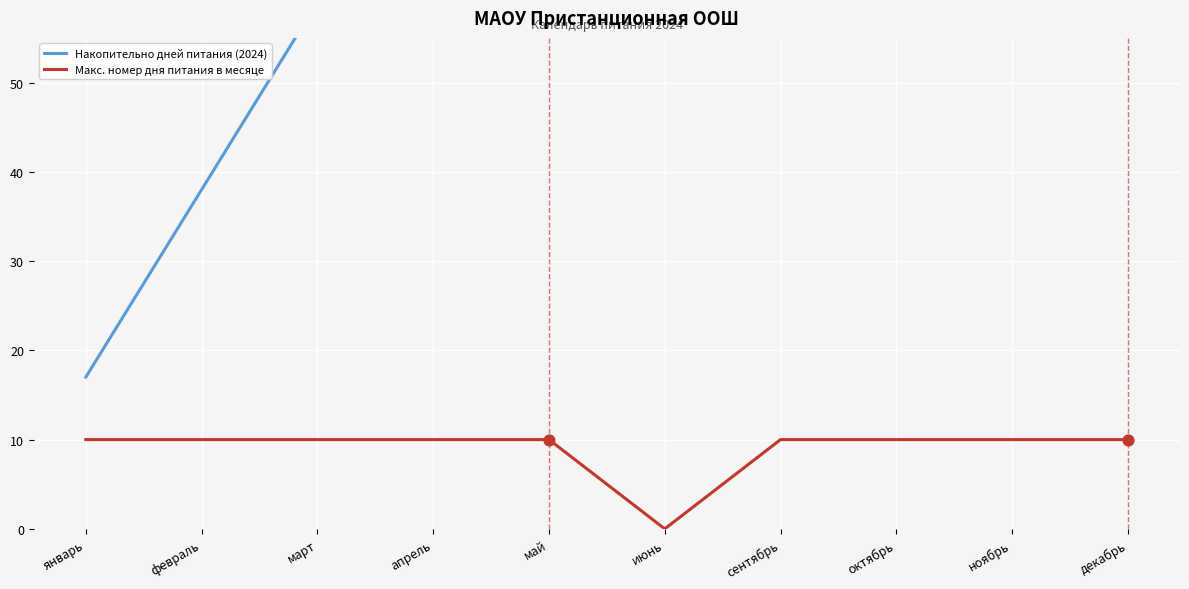

Which series has the largest total across all categories?

Накопительно дней питания (2024)